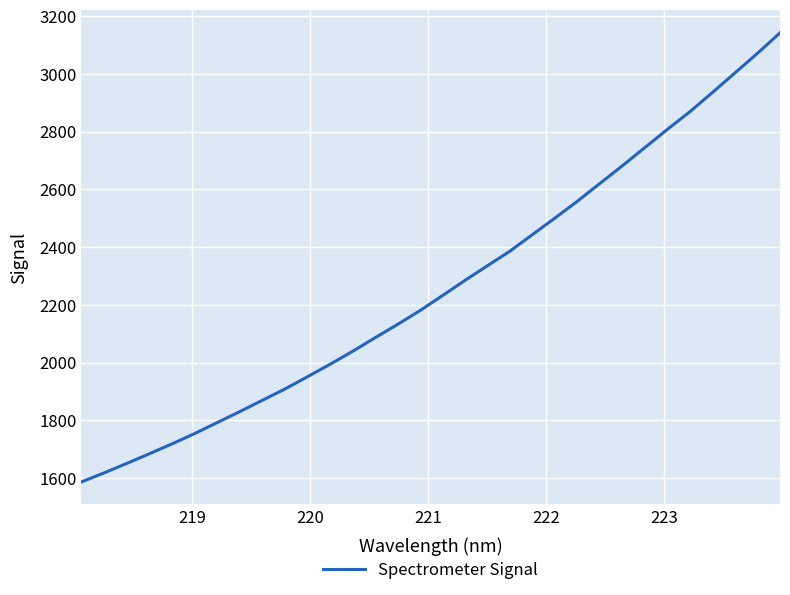

What is the average value?

2262.4